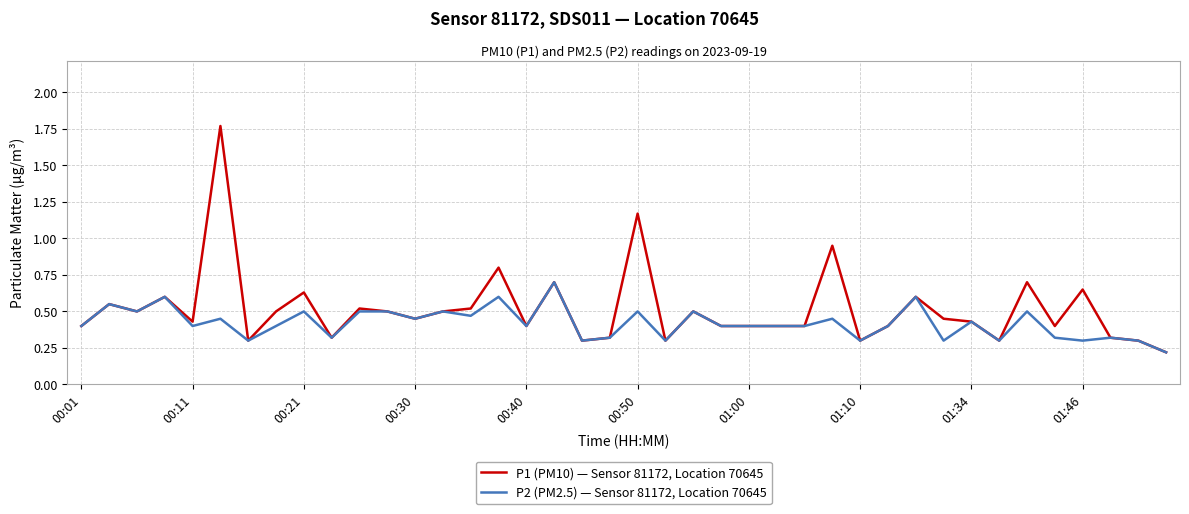

Which series has the widest spread of values?

P1 (PM10) — Sensor 81172, Location 70645